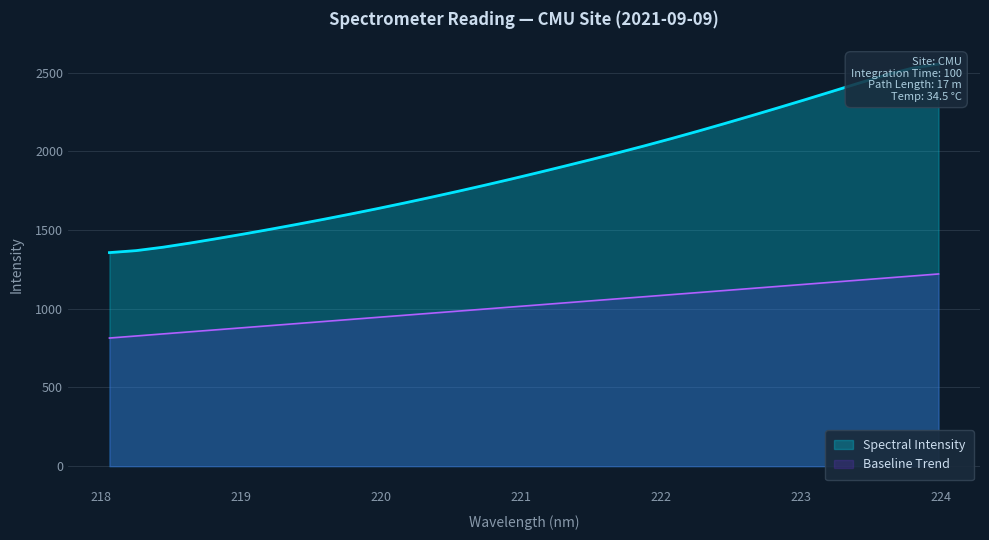

How many lines are shown in the chart?

1